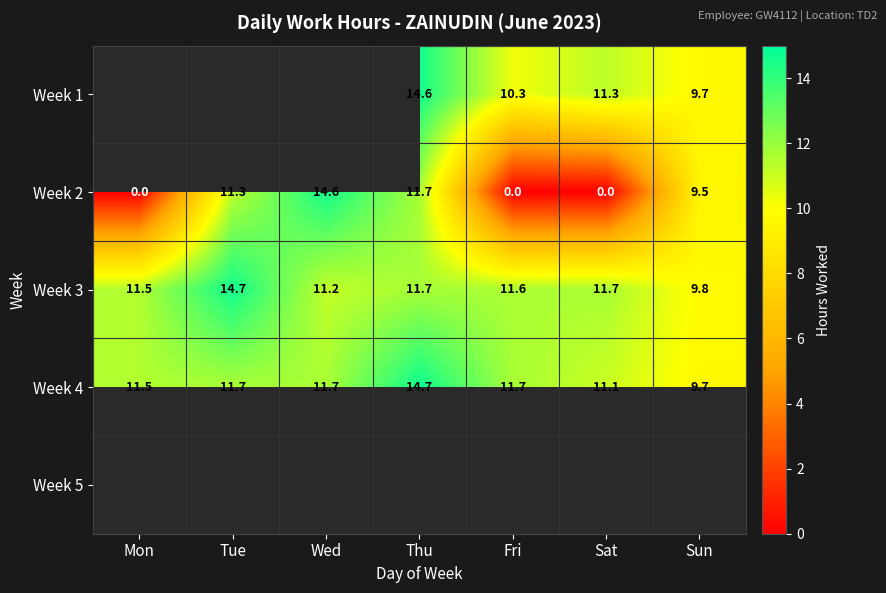

The value of Week 3 at Sat is 11.7. True or false?

True